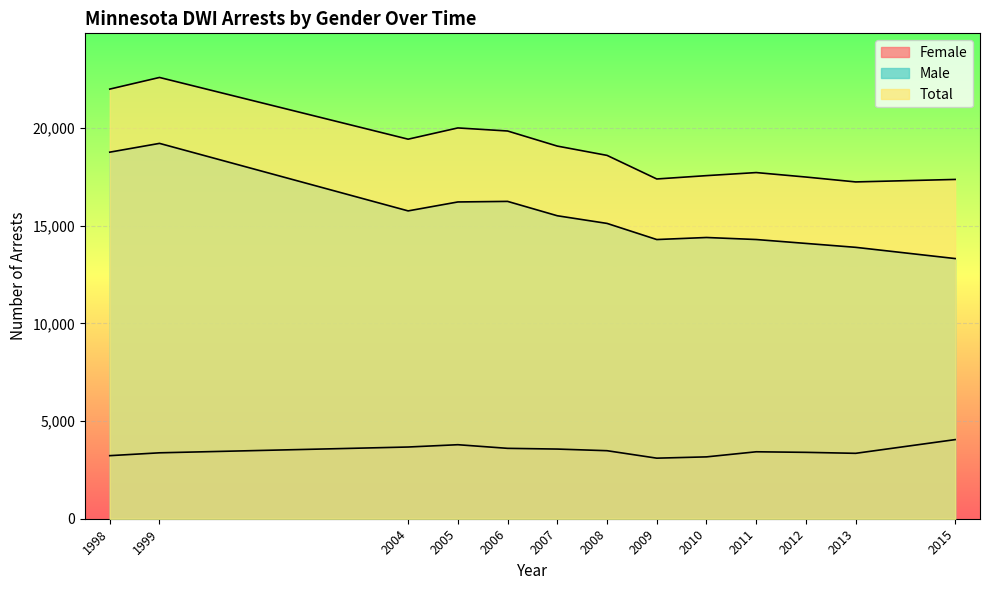

The Male series shows 24291 at 2012. True or false?

False